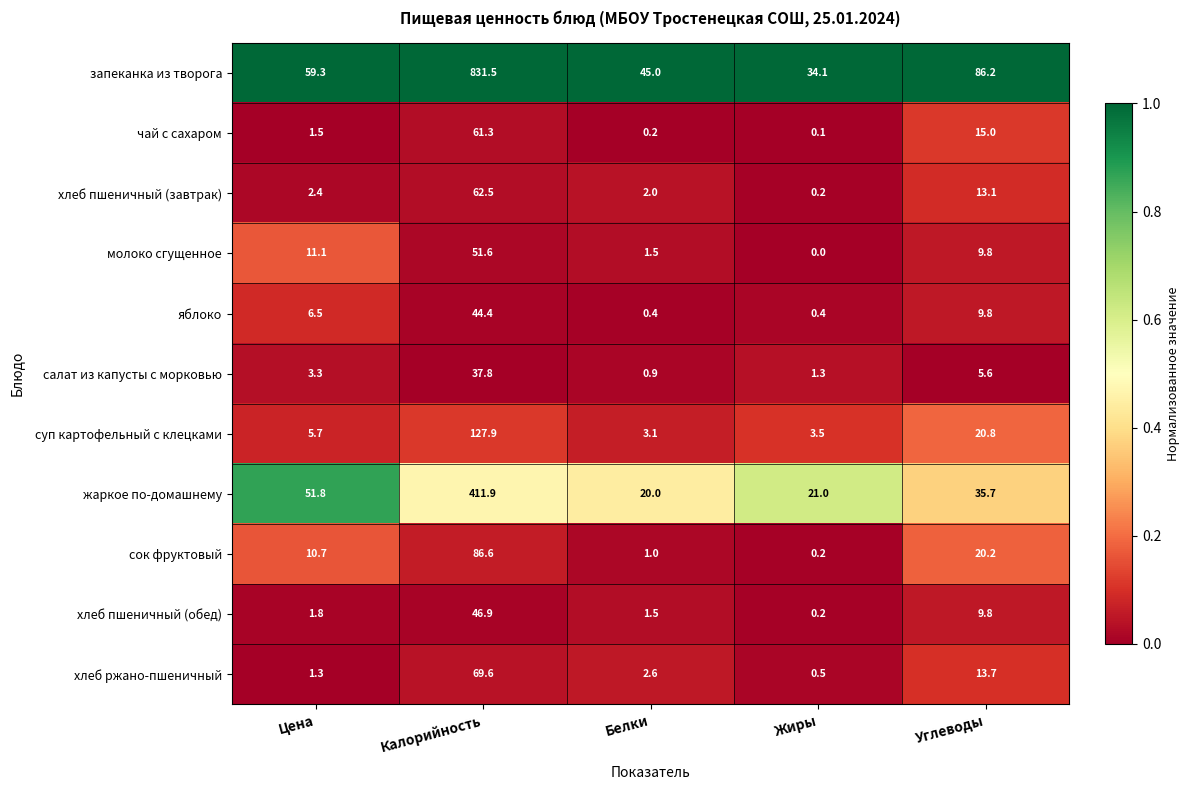

At how many categories does at least one series exceed 0?

5